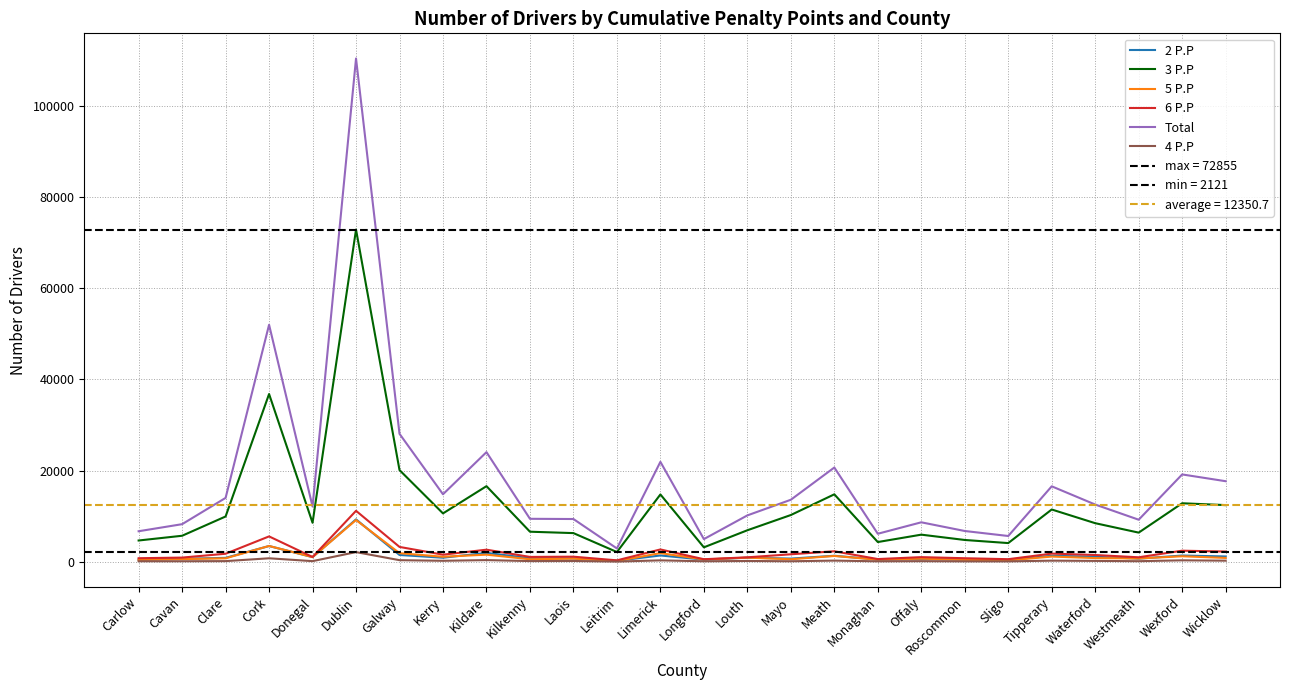

Reading left to right, what are all the values shown in this chart?

2 P.P: 490	640	844	3439	1003	9282	1477	875	1940	766	710	210	1367	456	882	682	1305	470	595	487	391	1301	1086	674	1354	1149
3 P.P: 4652	5692	9920	36781	8539	72855	20098	10595	16570	6580	6274	2121	14754	3153	6898	10241	14780	4314	5934	4766	4086	11453	8450	6380	12819	12413
5 P.P: 391	575	748	3451	1018	9146	1870	1088	1549	537	681	153	1884	497	891	539	1262	436	672	407	294	1129	800	712	1194	829
6 P.P: 767	903	1747	5550	1033	11165	3243	1544	2638	1049	1101	298	2688	543	960	1627	2287	582	1004	761	552	1776	1469	968	2417	2226
Total: 6684	8232	13994	51975	12103	110385	28057	14795	24033	9411	9364	2906	21907	4957	10159	13590	20660	6131	8643	6736	5639	16537	12541	9211	19143	17658
4 P.P: 101	101	129	751	124	2108	336	200	351	137	159	28	297	95	162	97	243	88	123	76	73	233	179	113	304	228